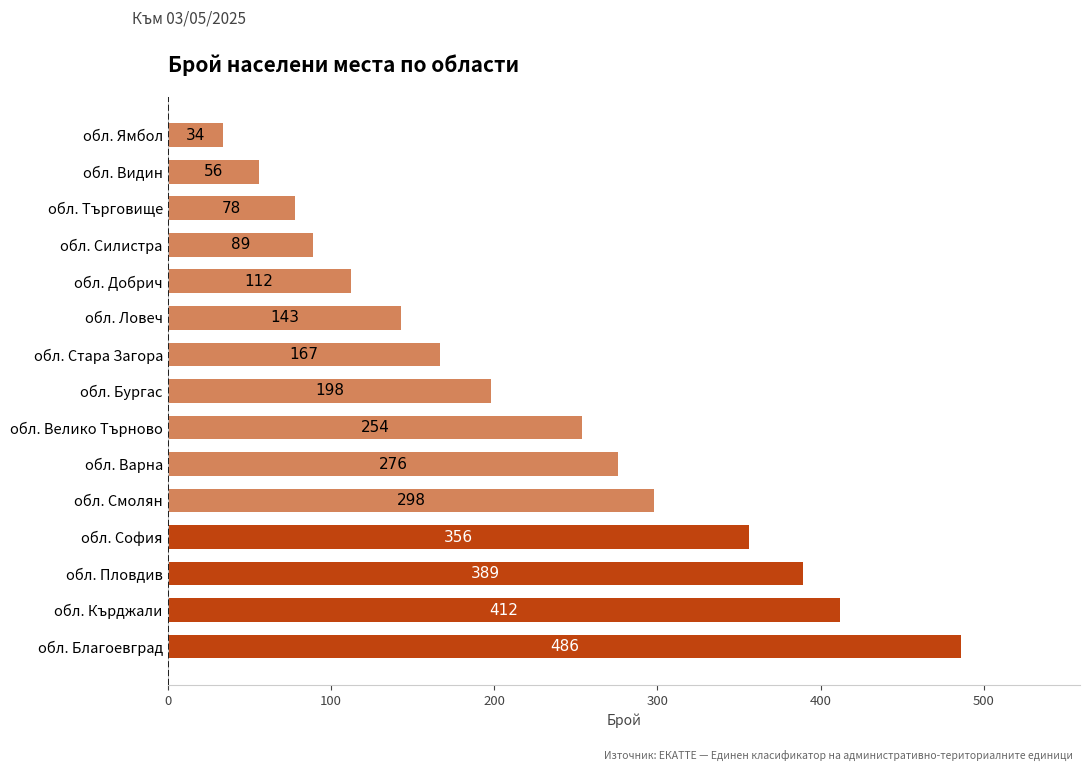

What is the sum of all values?

3348